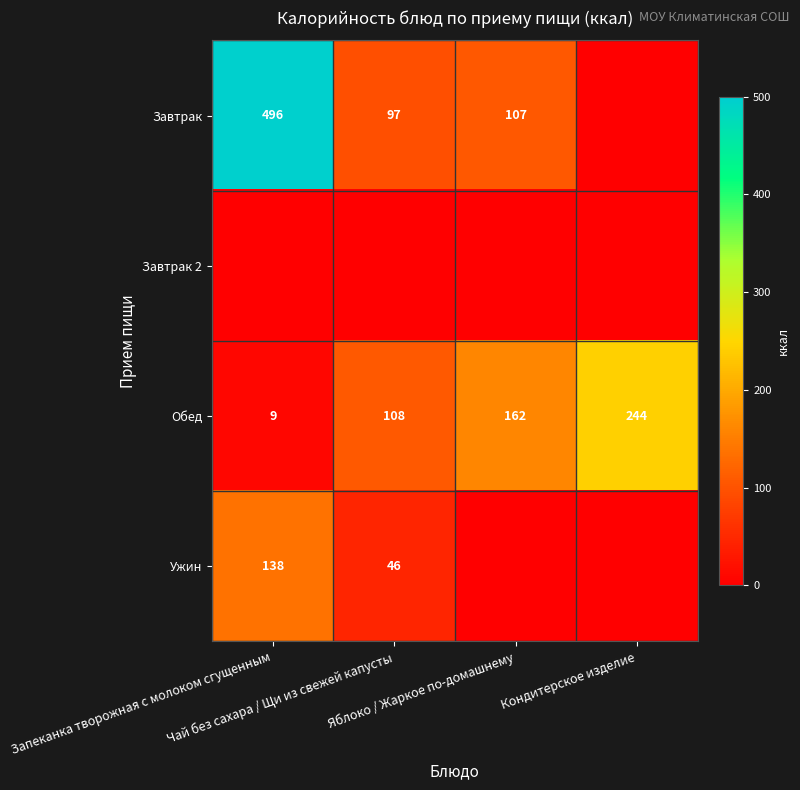

What is the highest value of the Обед series?

244